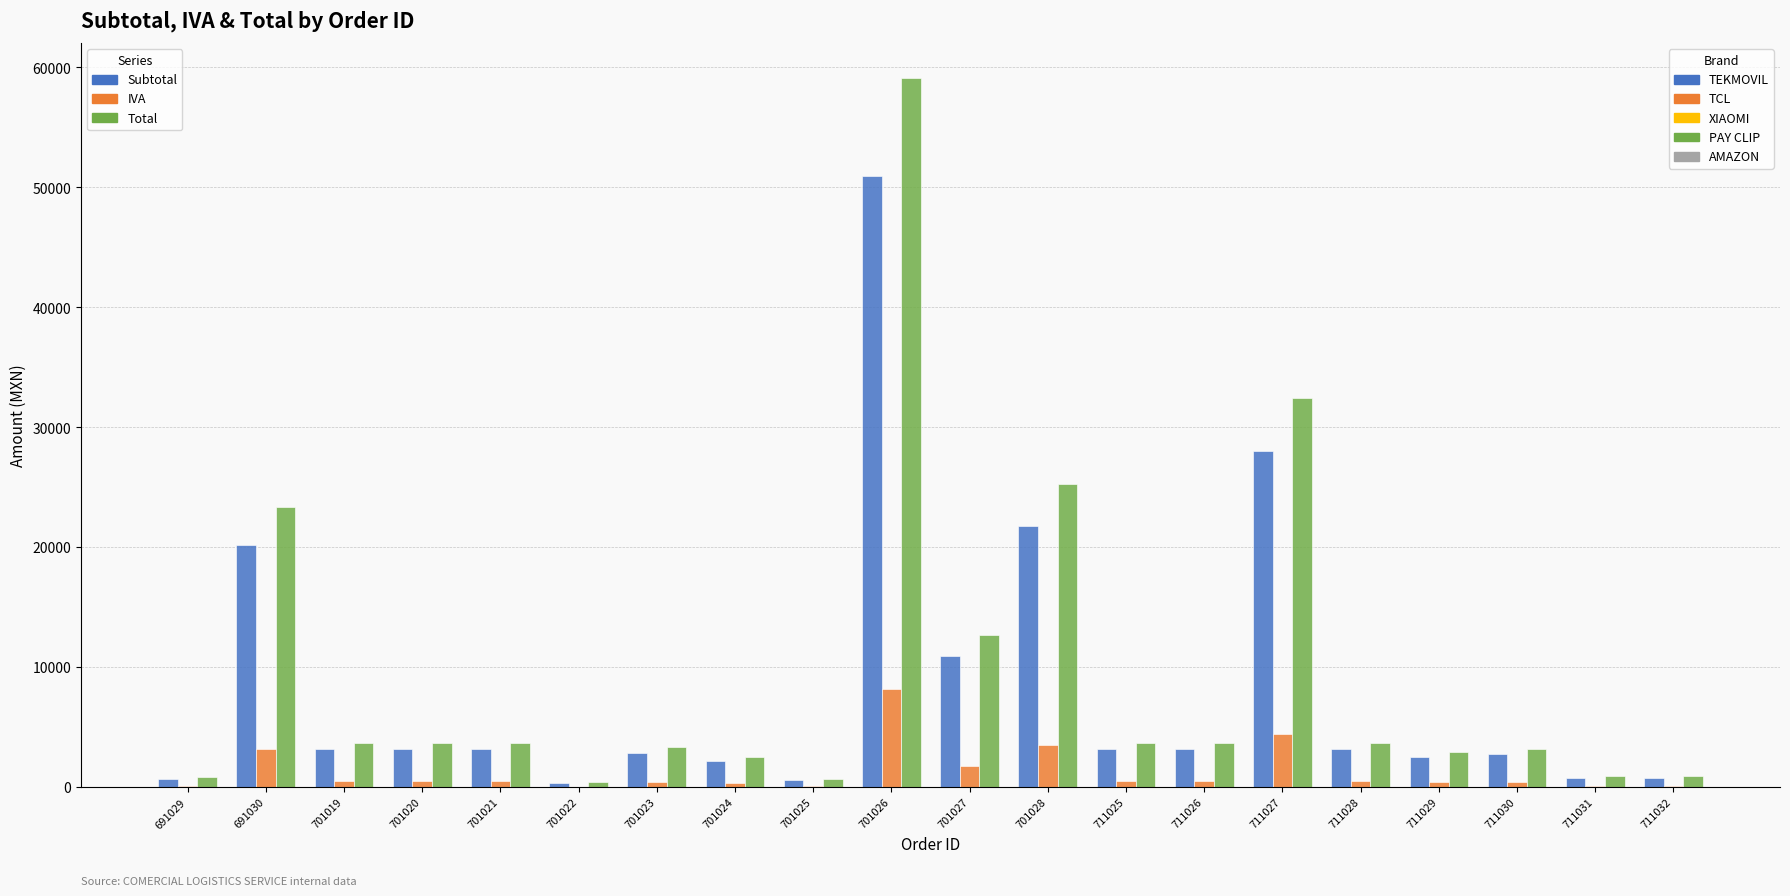

Which category has the highest value across all series?

701026